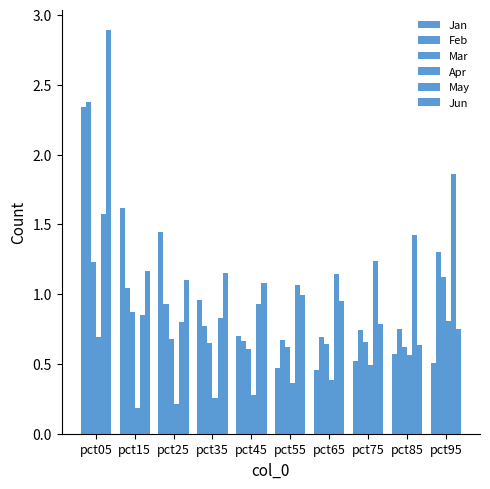

How many groups of bars are there?

10